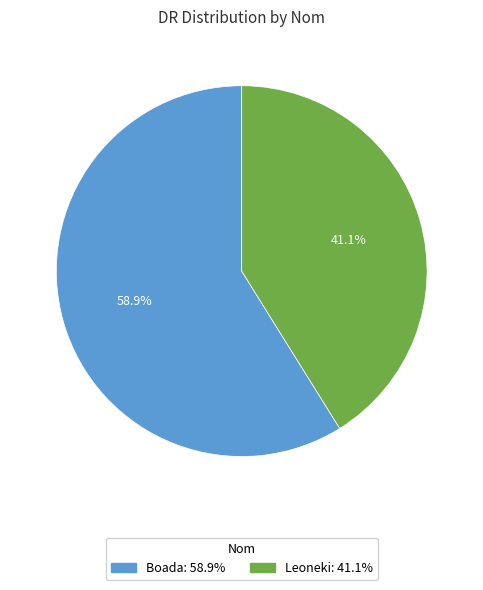

What is the smallest slice in the pie chart?

Leoneki